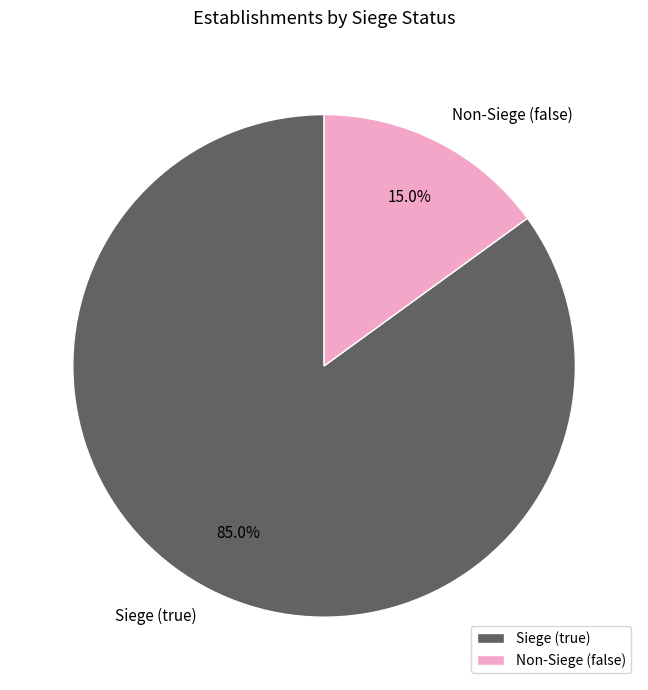

Which slice is the smallest?

Non-Siege (false)